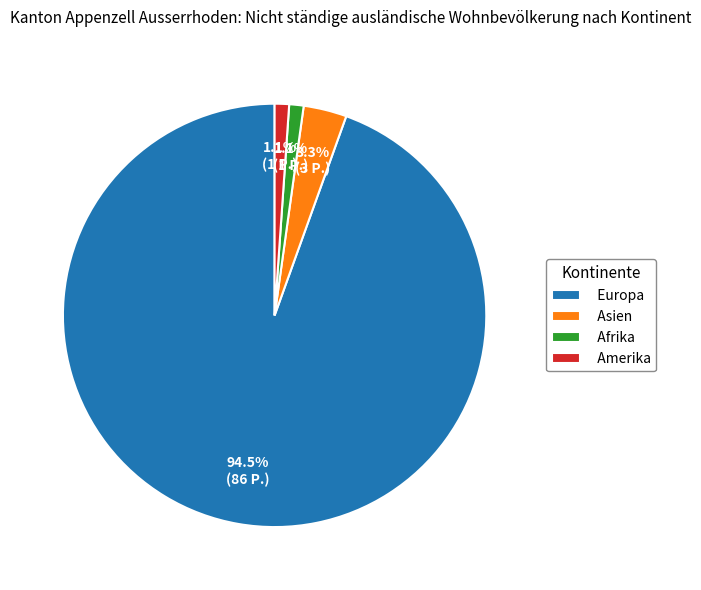

To the nearest percent, what portion does Asien represent?

3%